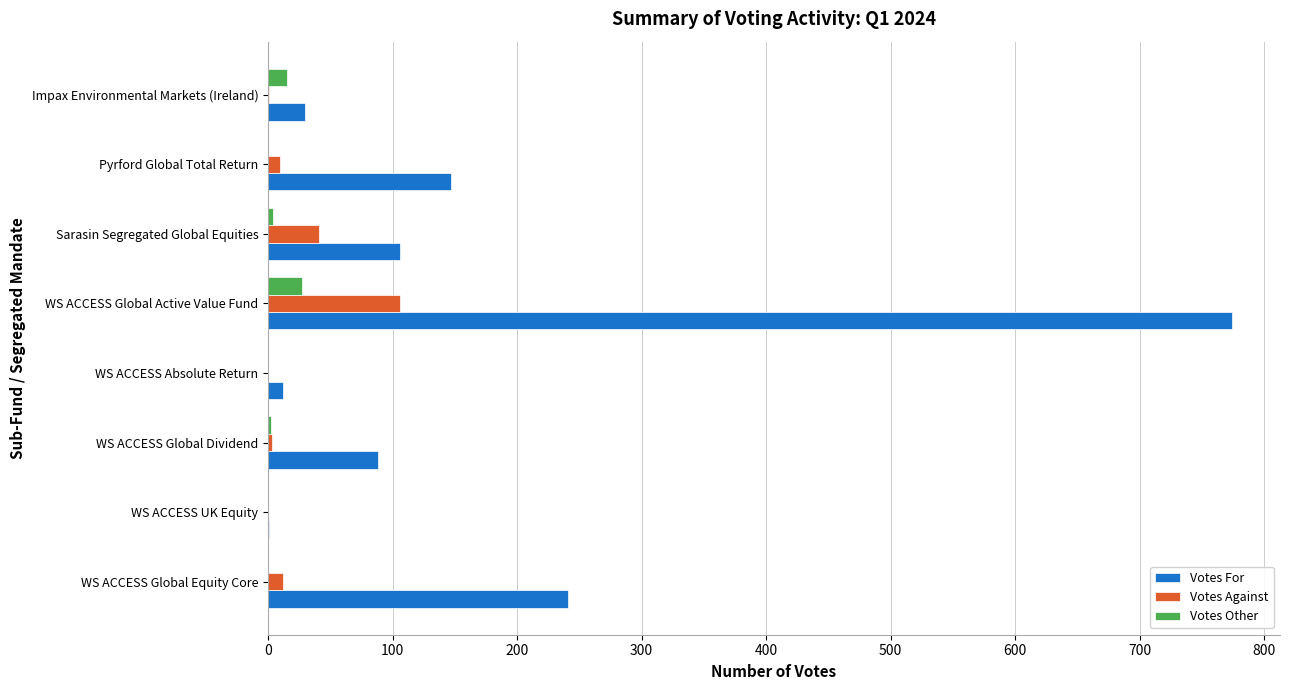

What is the maximum value for Votes For?

774